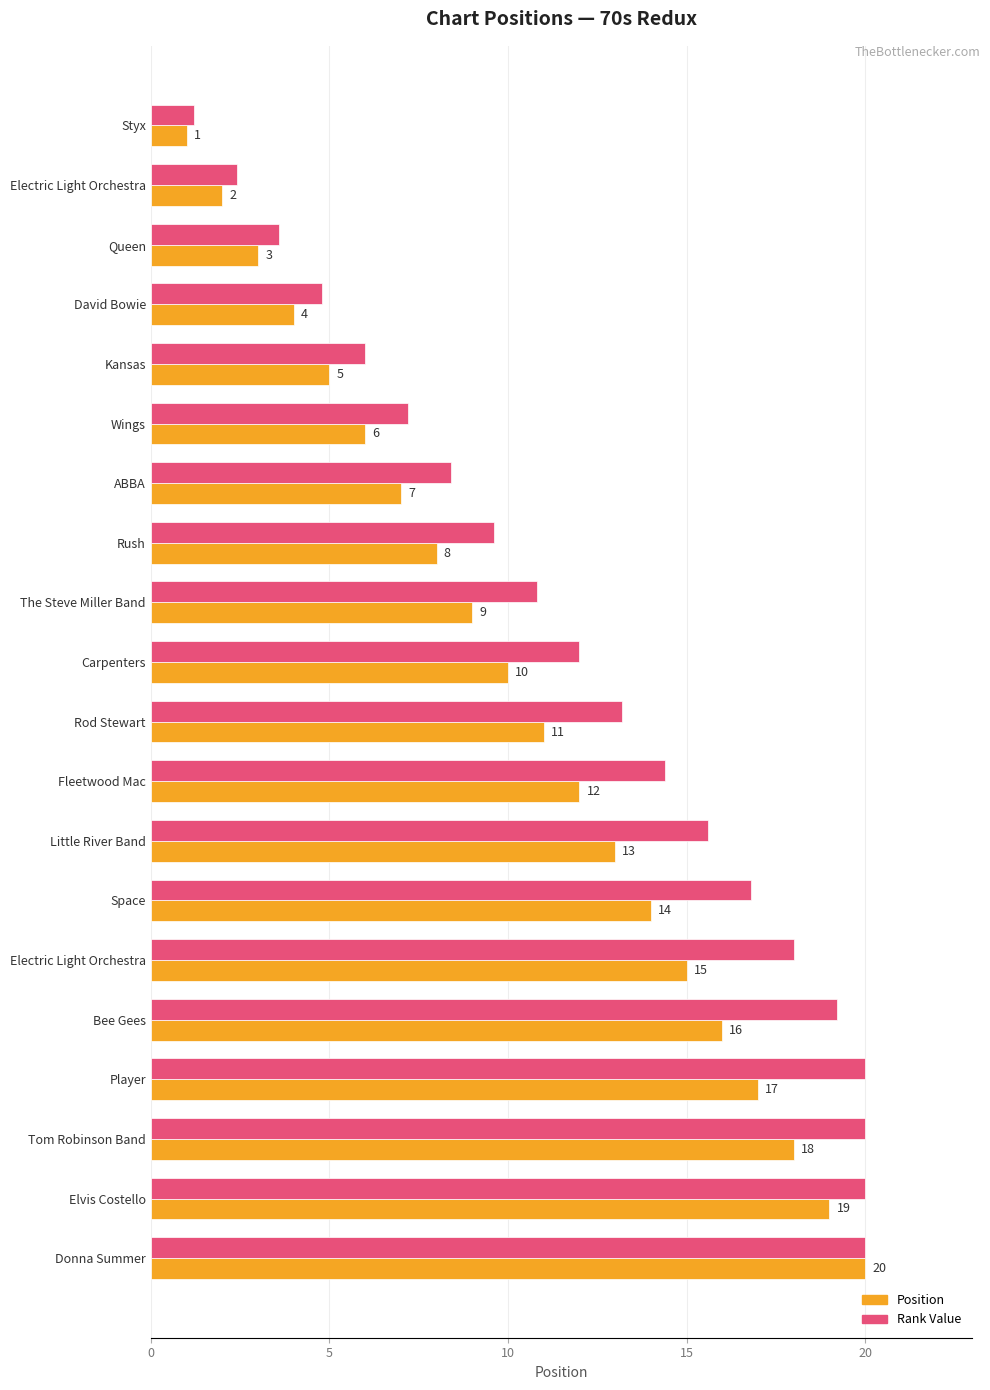

Count the number of categories in the chart.

20